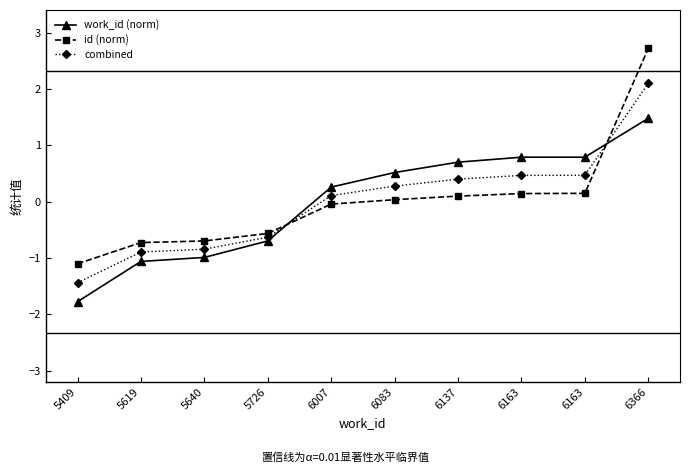

What are all the series names shown in the legend?

work_id (norm), id (norm), combined